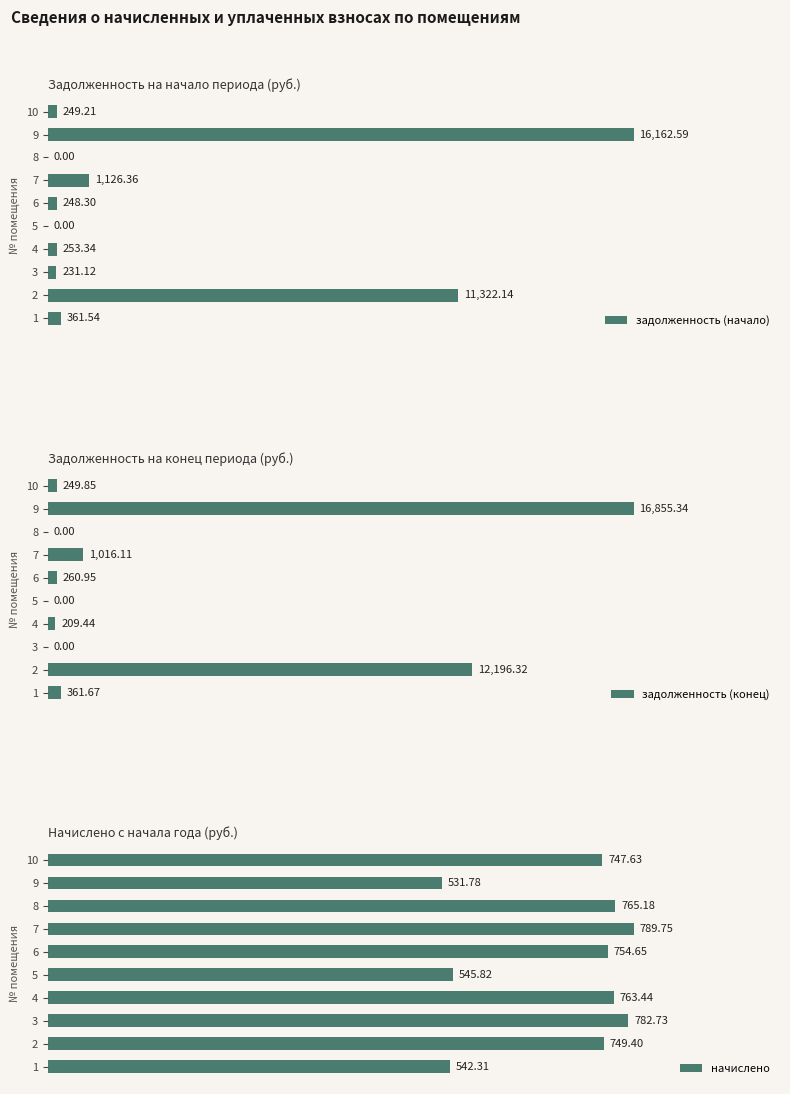

Which series has the largest range (max minus min)?

задолженность (конец)